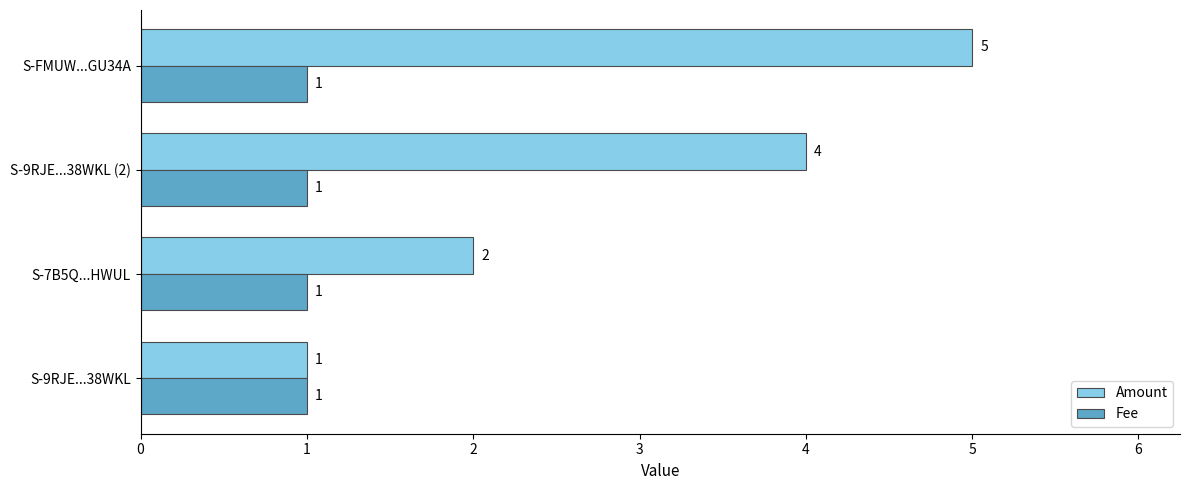

What is the difference between the Amount values at S-FMUW...GU34A and S-7B5Q...HWUL?

3.0